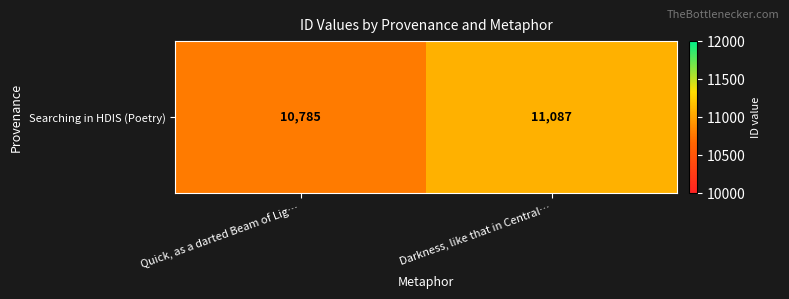

What is the change in value from Quick, as a darted Beam of Lig… to Darkness, like that in Central…?

+302